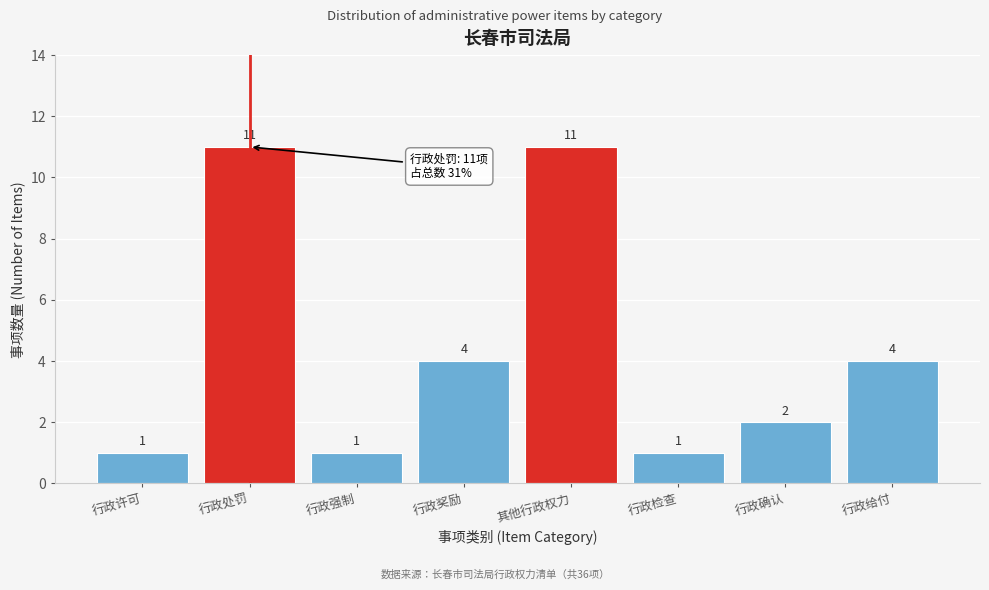

Reading right to left, list all the values displayed in this chart.

行政给付=4	行政确认=2	行政检查=1	其他行政权力=11	行政奖励=4	行政强制=1	行政处罚=11	行政许可=1